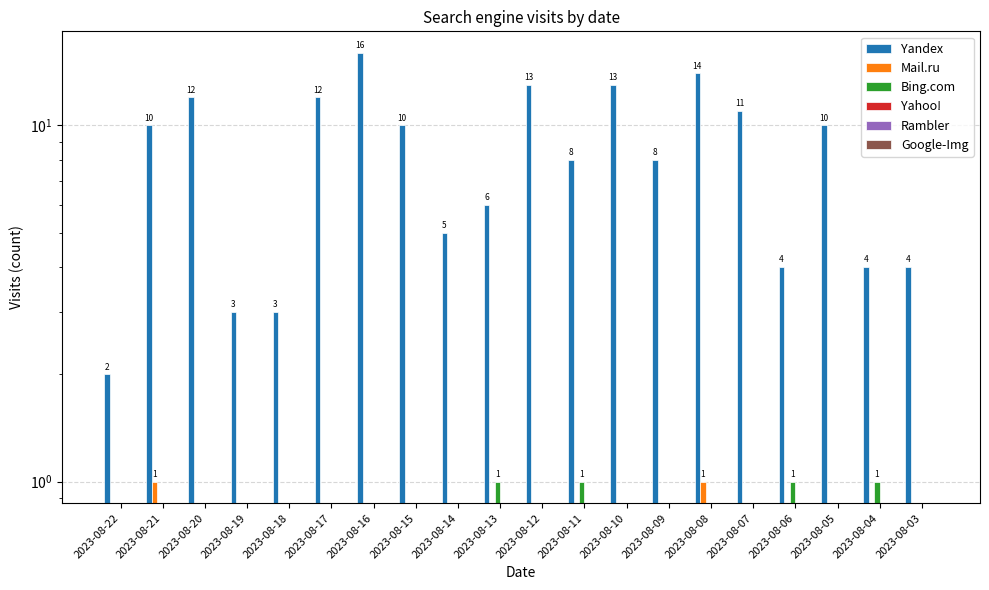

How many positive values does the Mail.ru series have?

2